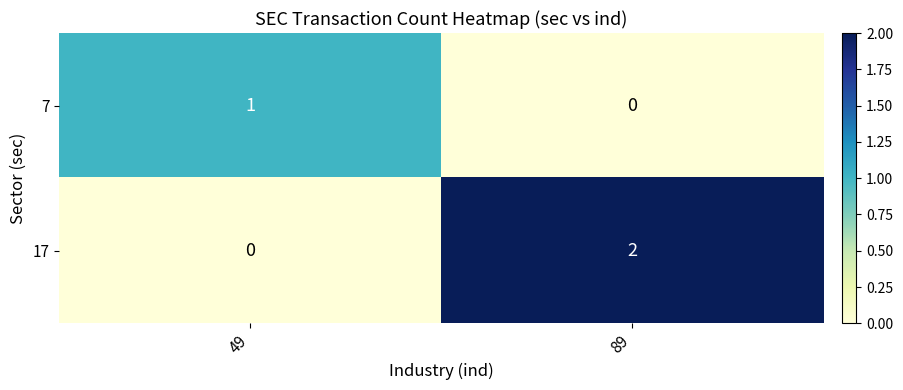

Which series has the largest range (max minus min)?

17